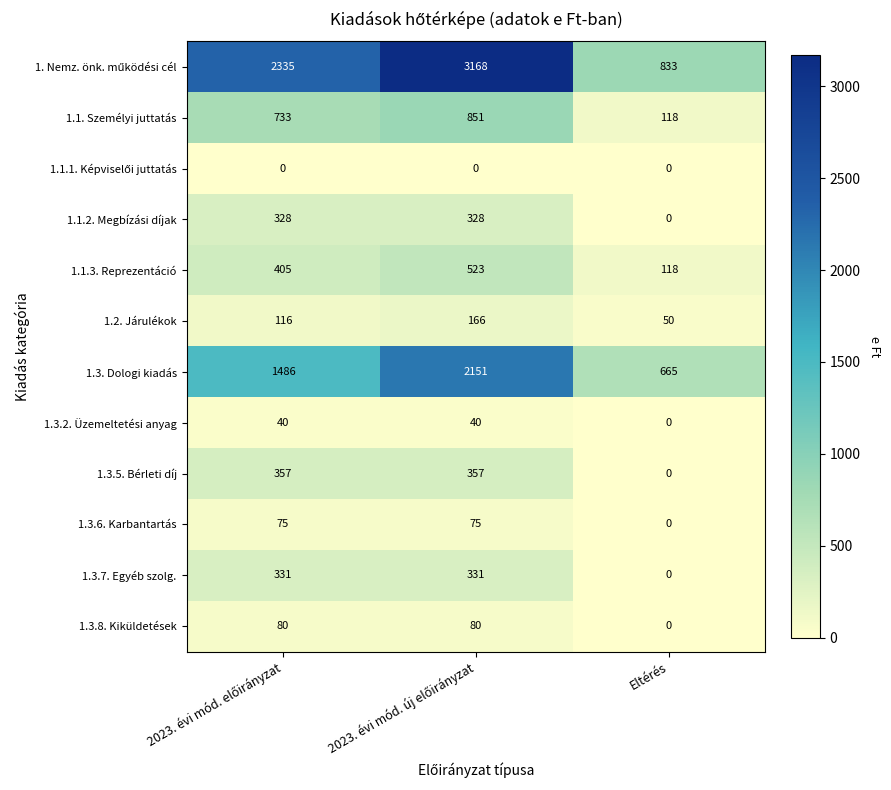

What is the greatest value displayed?

3168